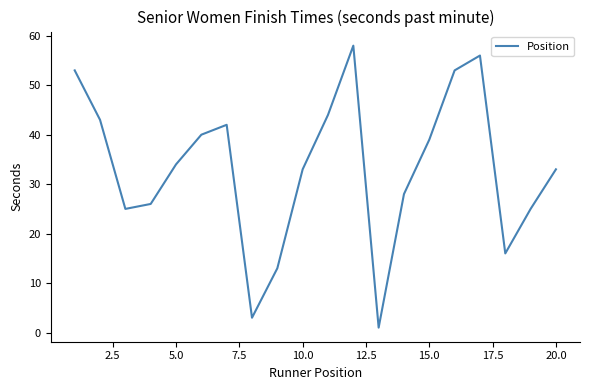

What is the difference between the maximum and minimum values?

57